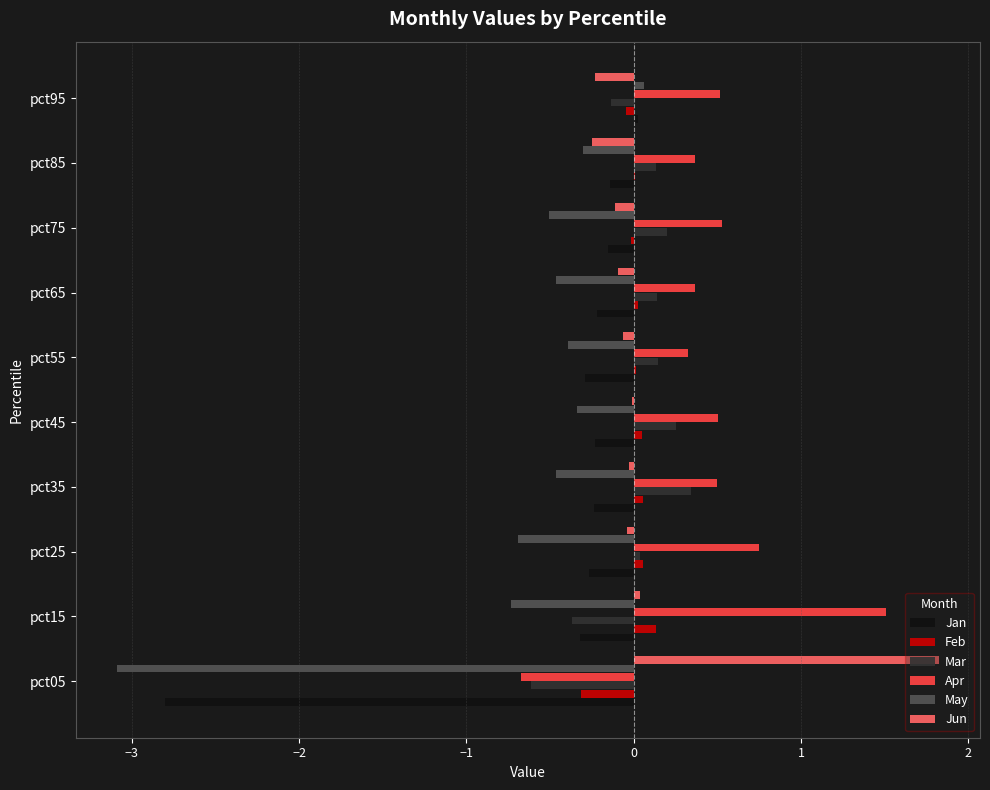

What is the sum of all Jan values?

-4.6